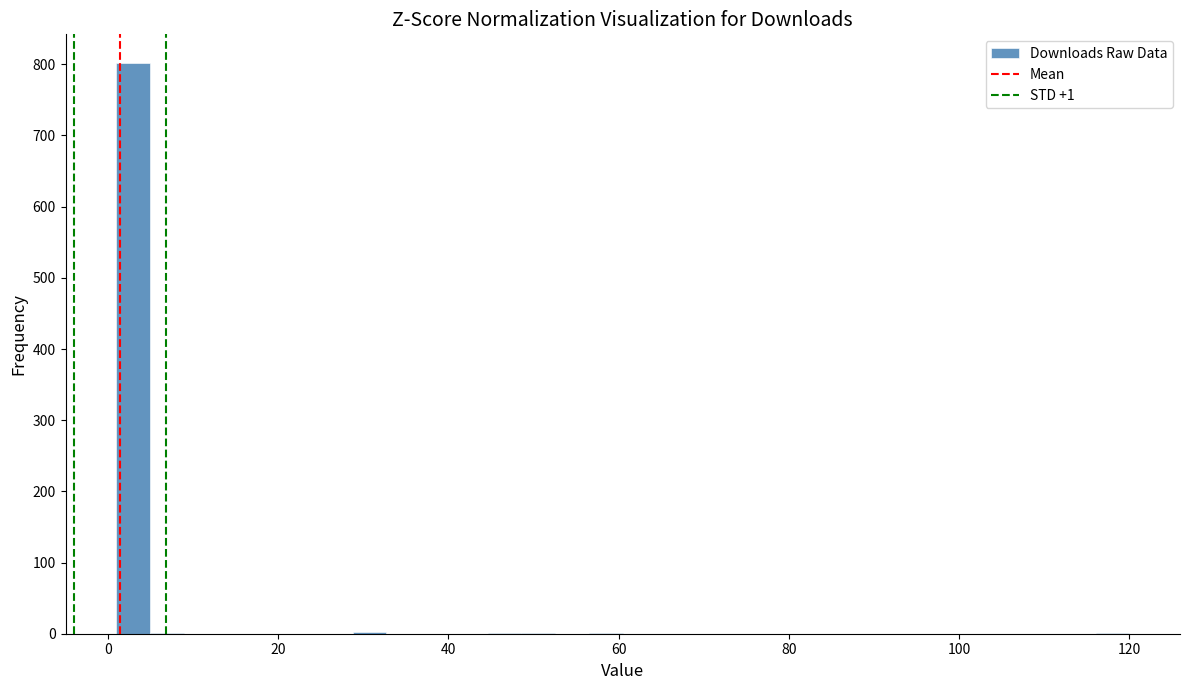

Read against the x-axis, roughly where is the centre of the tallest bar?

2